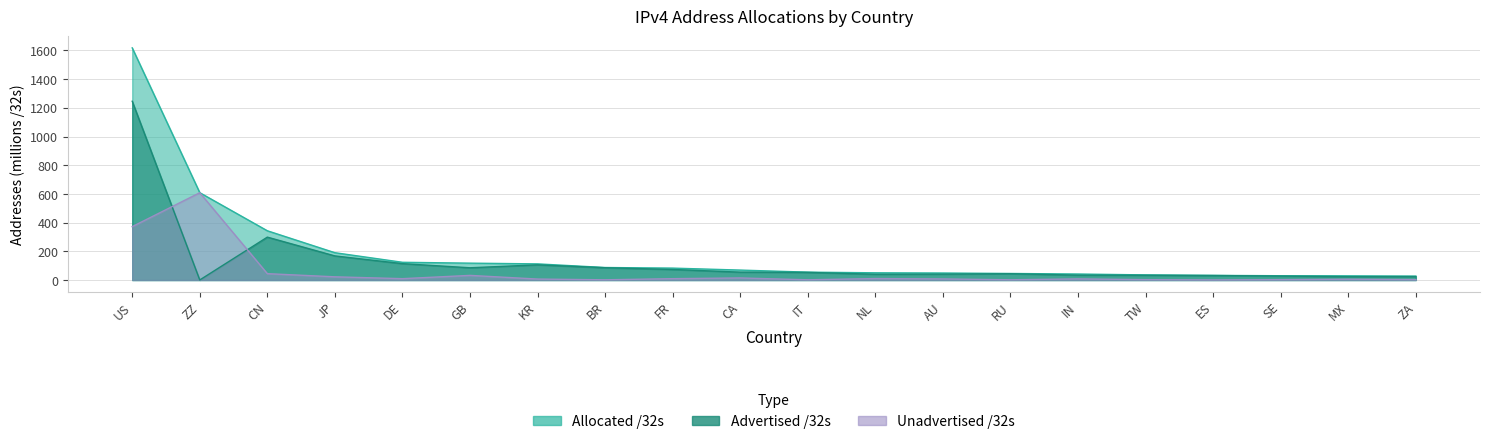

Which has a higher value, FR or IT?

FR